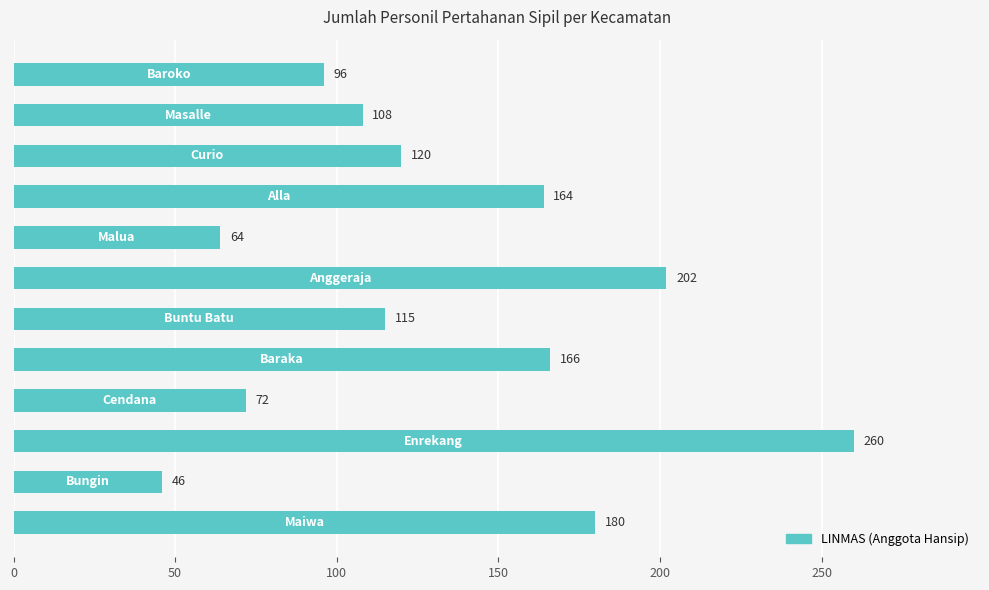

Reading bottom to top, extract all data points from this chart.

180	46	260	72	166	115	202	64	164	120	108	96